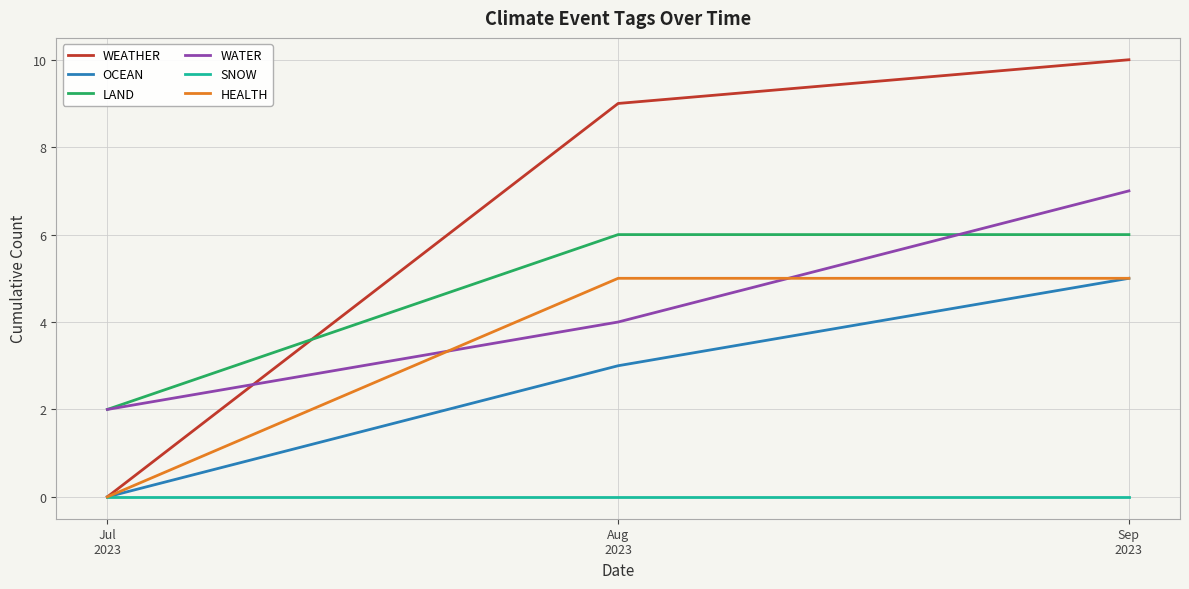

Which series changed the most between Jul
2023 and Aug
2023?

WEATHER